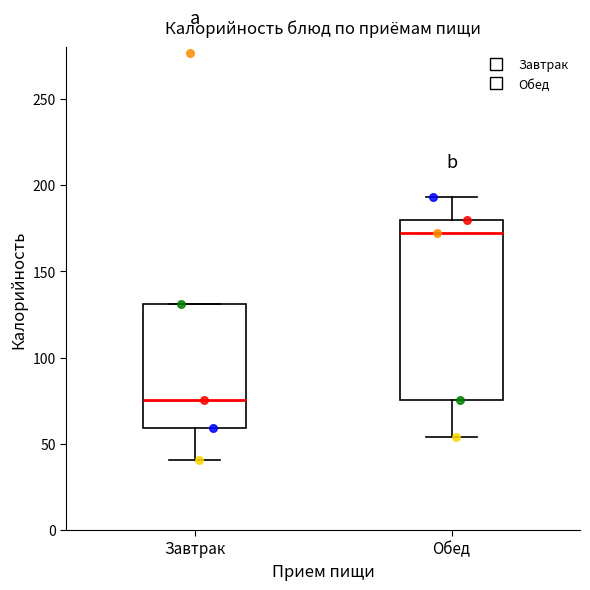

Reading left to right, transcribe this box plot: for each box, give where its median line is, the range the box spans, and where its two whiskers end, as read against the y-axis. The values are not printed on the chart, so give them approximately, as read against the axis.

Завтрак: median 75, box 60 to 130, whiskers 40 to 130
Обед: median 170, box 75 to 180, whiskers 55 to 195